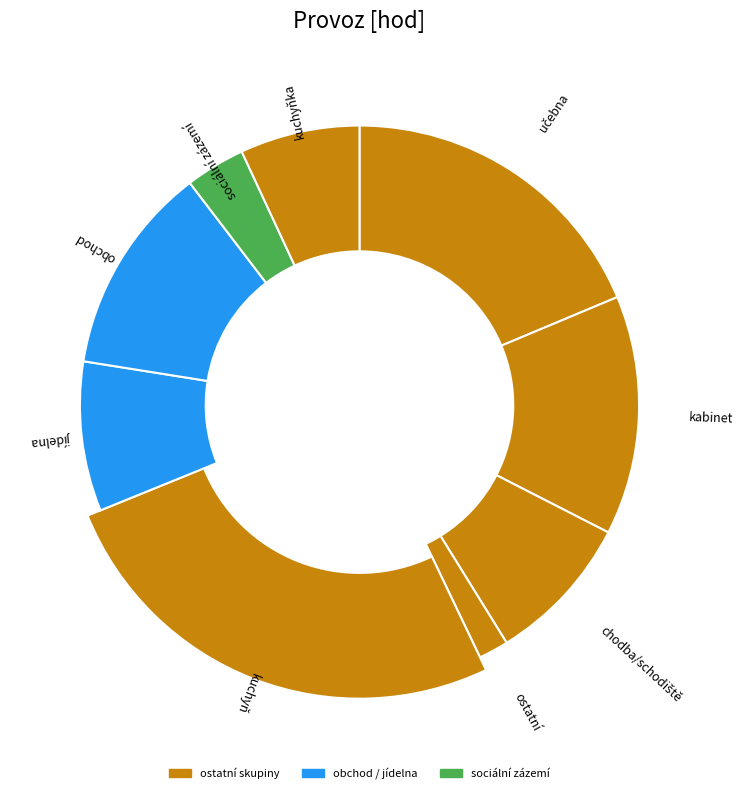

To the nearest percent, what is the combined percentage of sociální zázemí and kuchyň?

29%